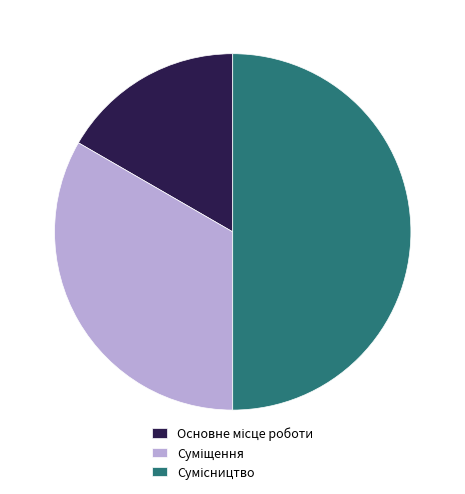

To the nearest percent, what is the combined percentage of Сумісництво and Основне місце роботи?

67%